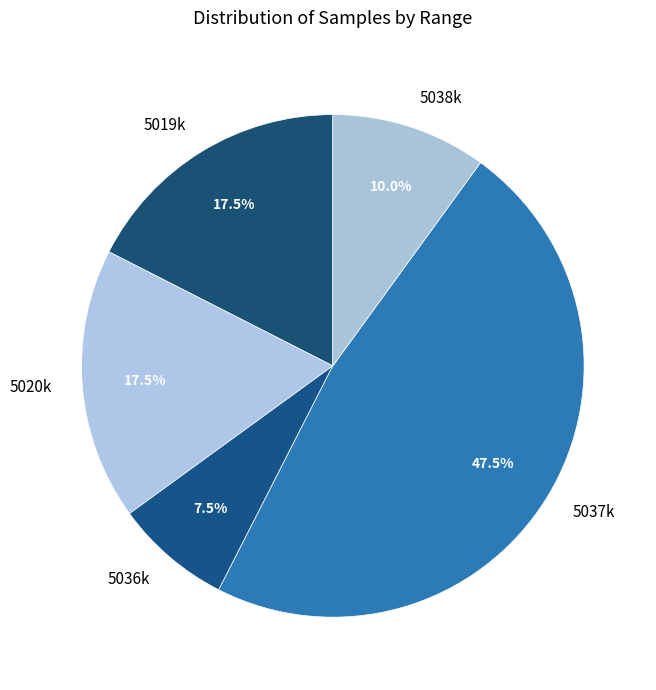

Between 5037k and 5019k, which is larger?

5037k